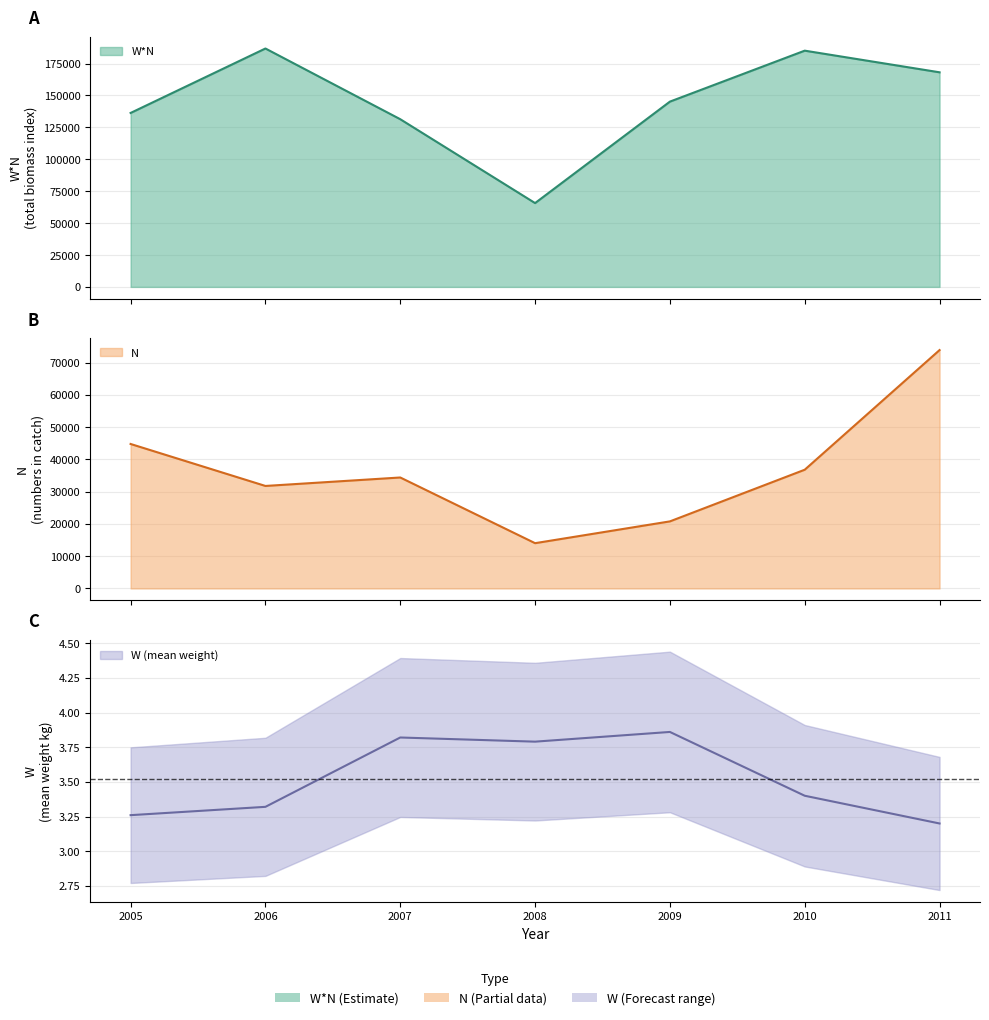

At which label does W*N reach its peak?

2006